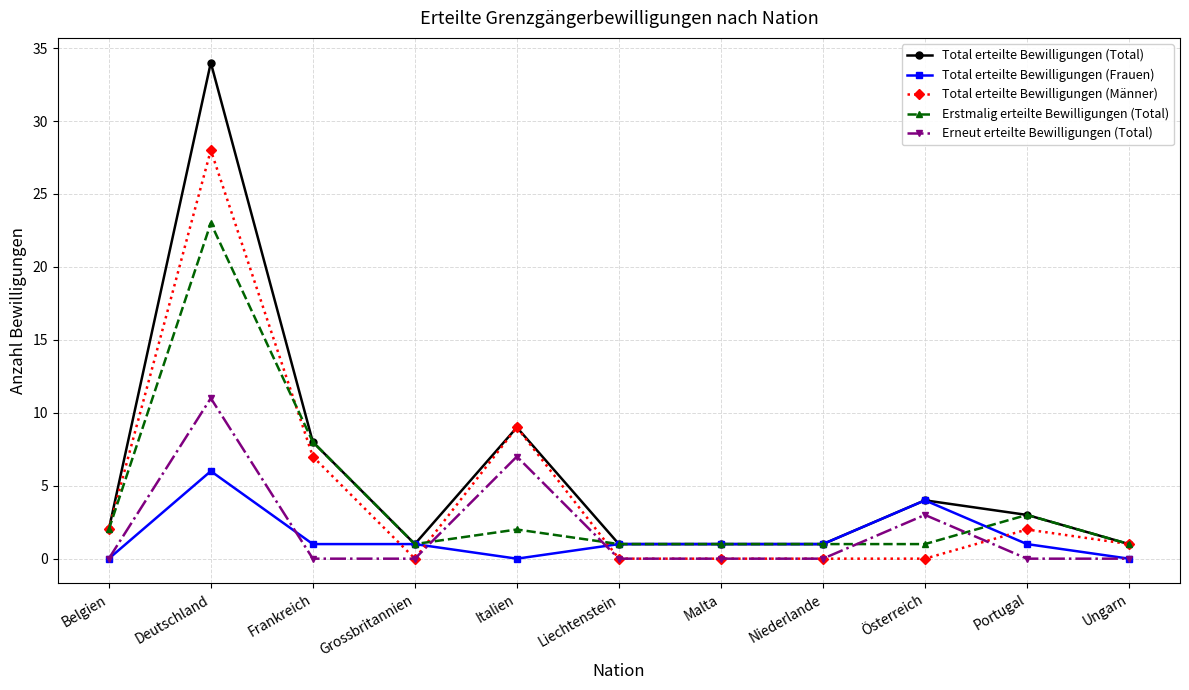

Reading right to left, list all the values displayed in this chart.

Total erteilte Bewilligungen (Total): 1	3	4	1	1	1	9	1	8	34	2
Total erteilte Bewilligungen (Frauen): 0	1	4	1	1	1	0	1	1	6	0
Total erteilte Bewilligungen (Männer): 1	2	0	0	0	0	9	0	7	28	2
Erstmalig erteilte Bewilligungen (Total): 1	3	1	1	1	1	2	1	8	23	2
Erneut erteilte Bewilligungen (Total): 0	0	3	0	0	0	7	0	0	11	0